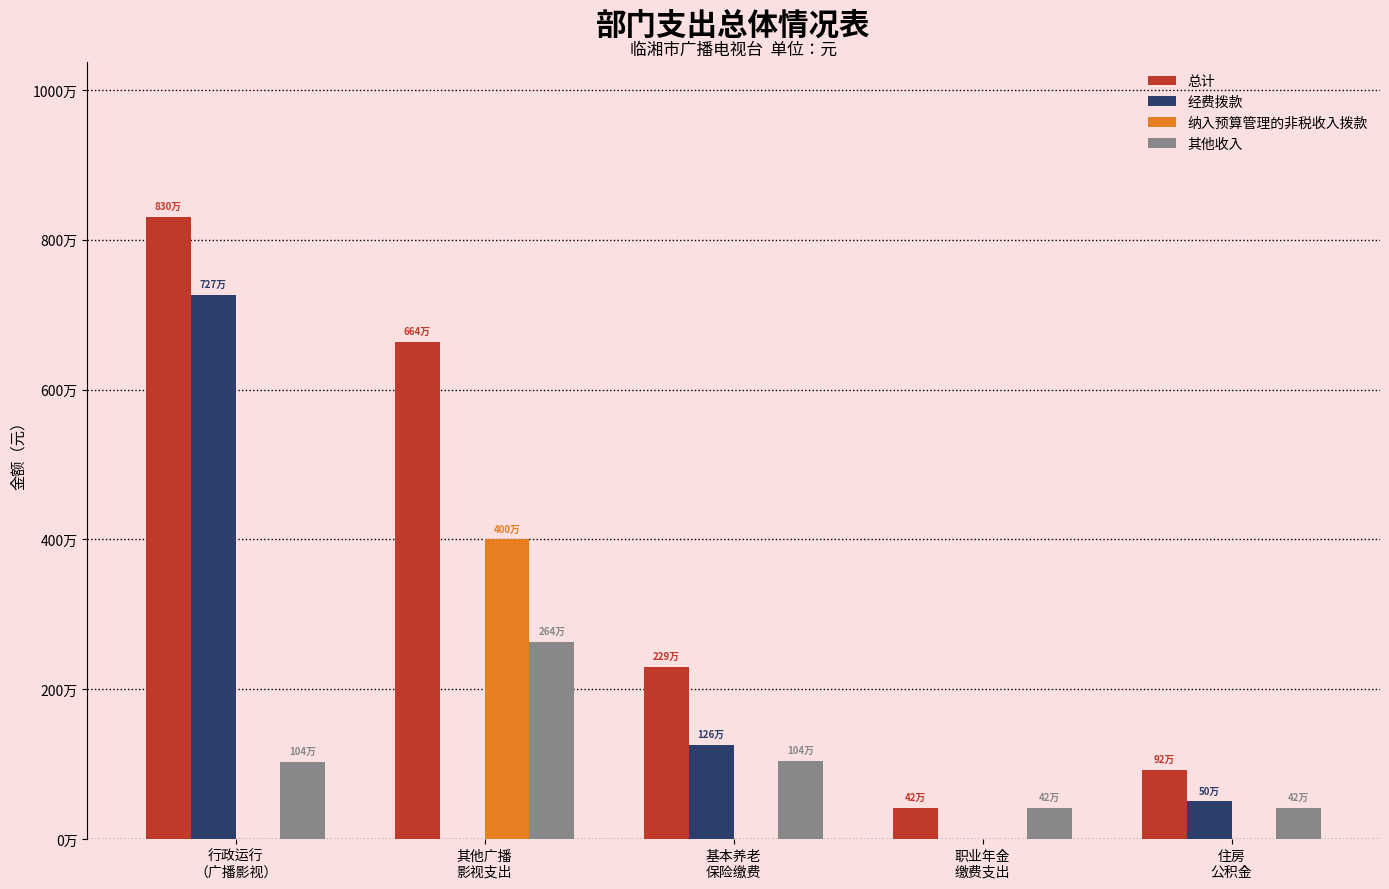

Is the value of 纳入预算管理的非税收入拨款 at 行政运行
（广播影视） greater than the value of 经费拨款 at 其他广播
影视支出?

No